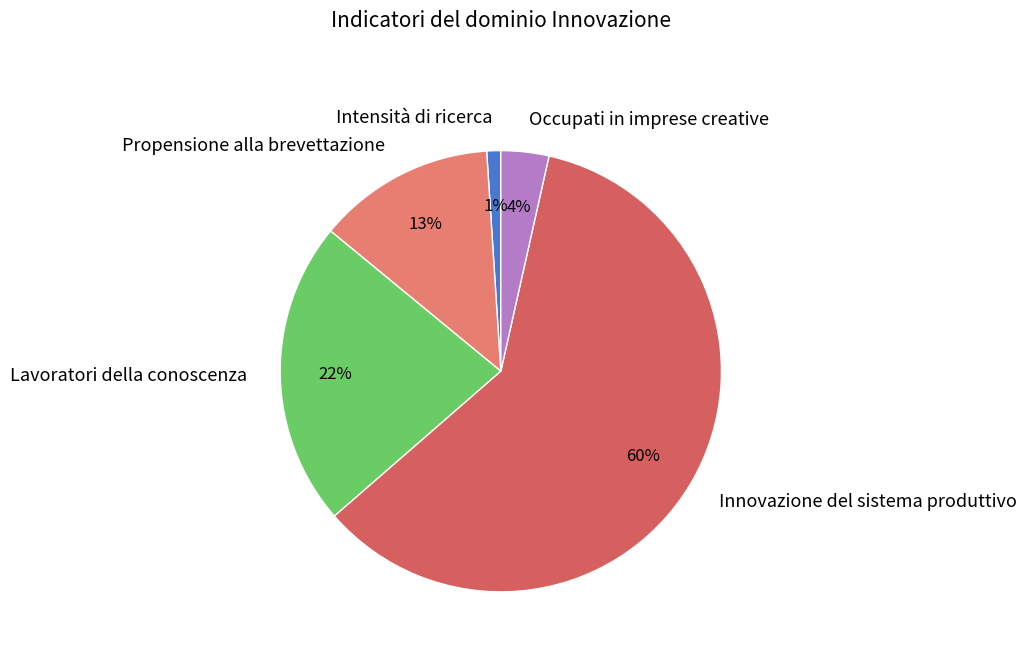

Combined, do Occupati in imprese creative and Lavoratori della conoscenza account for over 50%?

No